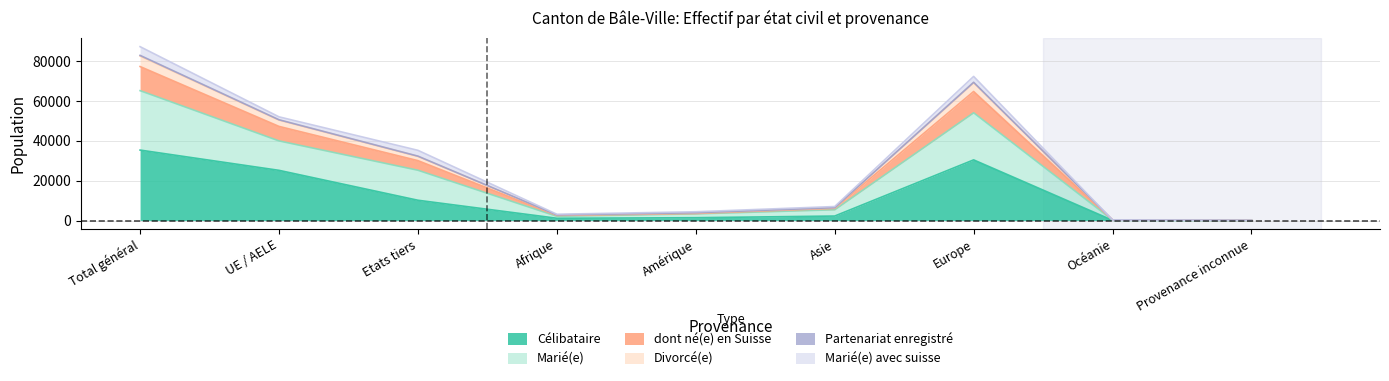

Is it true that Célibataire equals 4276 at Etats tiers?

False